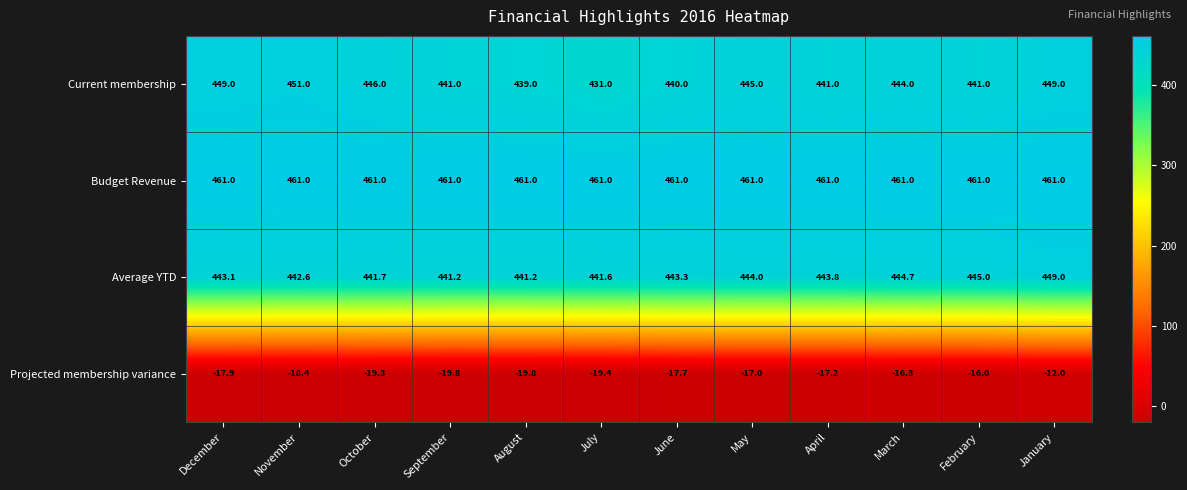

The value of Current membership at April is 711.1. True or false?

False